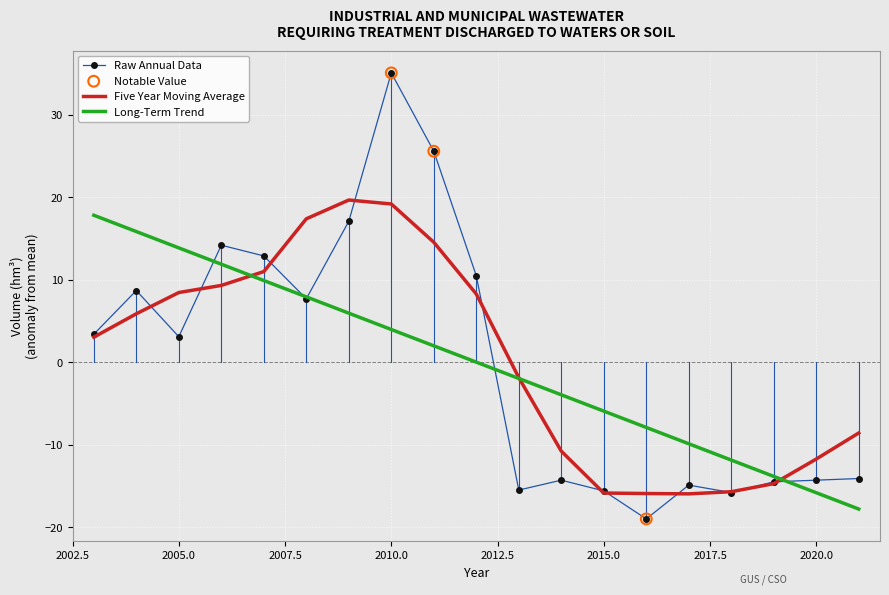

What is the minimum value shown in the chart?

-19.0